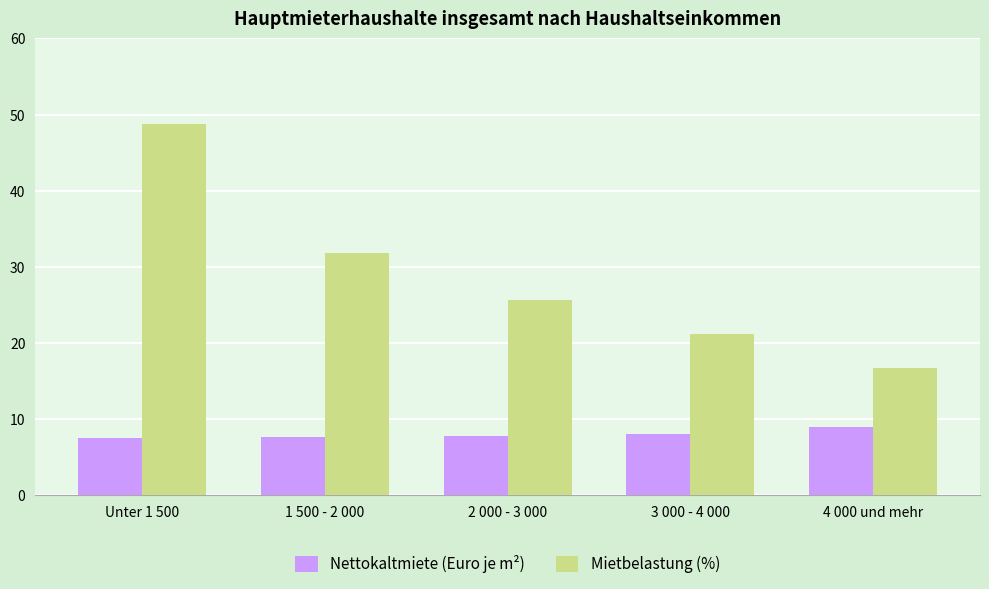

List the series in order of their peak value, highest first.

Mietbelastung (%), Nettokaltmiete (Euro je m²)